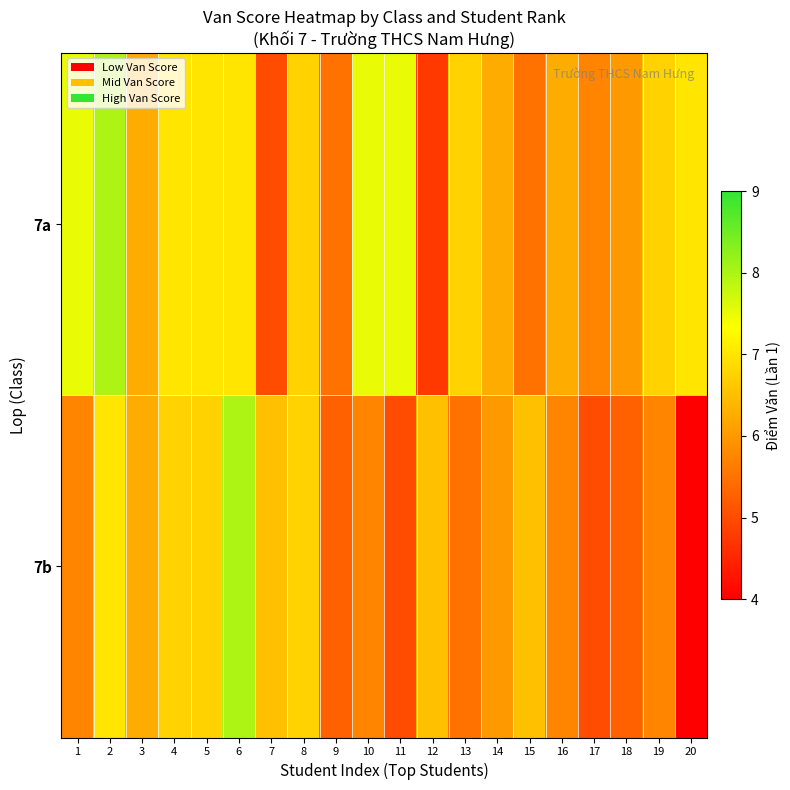

Reading left to right, extract all data points from this chart.

7a: 1=7.5	2=8.0	3=6.2	4=7.0	5=7.0	6=7.0	7=5.0	8=6.8	9=5.5	10=7.5	11=7.5	12=4.8	13=6.8	14=6.2	15=5.5	16=6.2	17=5.8	18=6.0	19=6.8	20=7.0
7b: 1=5.8	2=7.0	3=6.2	4=6.8	5=6.8	6=8.0	7=6.5	8=6.8	9=5.2	10=5.8	11=5.0	12=6.5	13=5.5	14=6.0	15=6.5	16=5.8	17=5.0	18=5.2	19=5.8	20=4.0